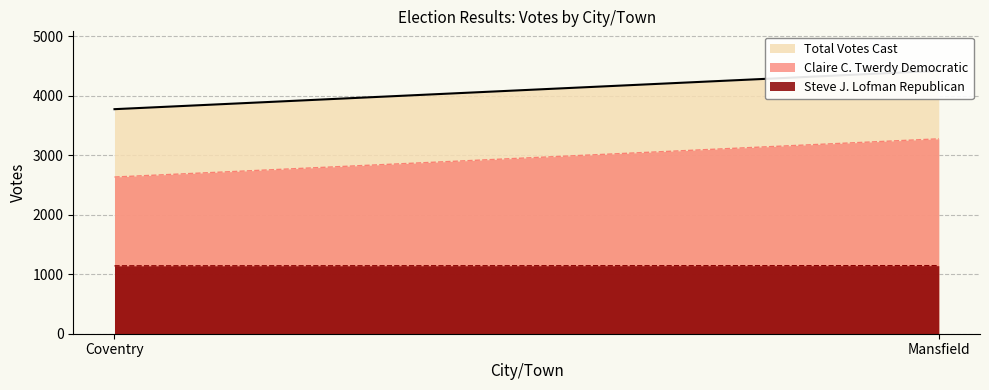

How many distinct data groups are displayed?

3